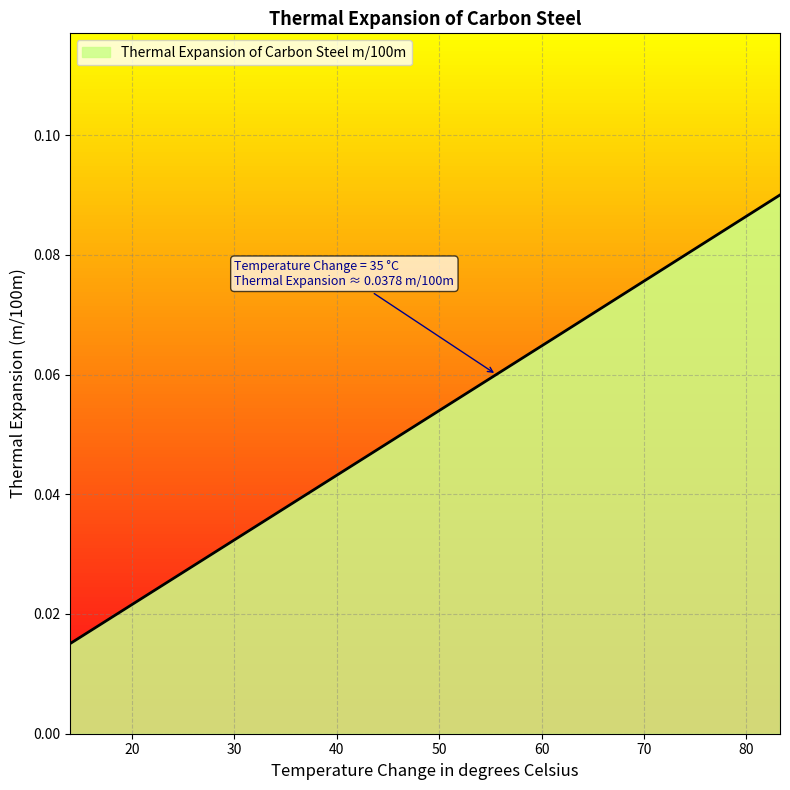

Rank the categories by value from highest to lowest.

83.3, 55.6, 41.7, 27.8, 13.9